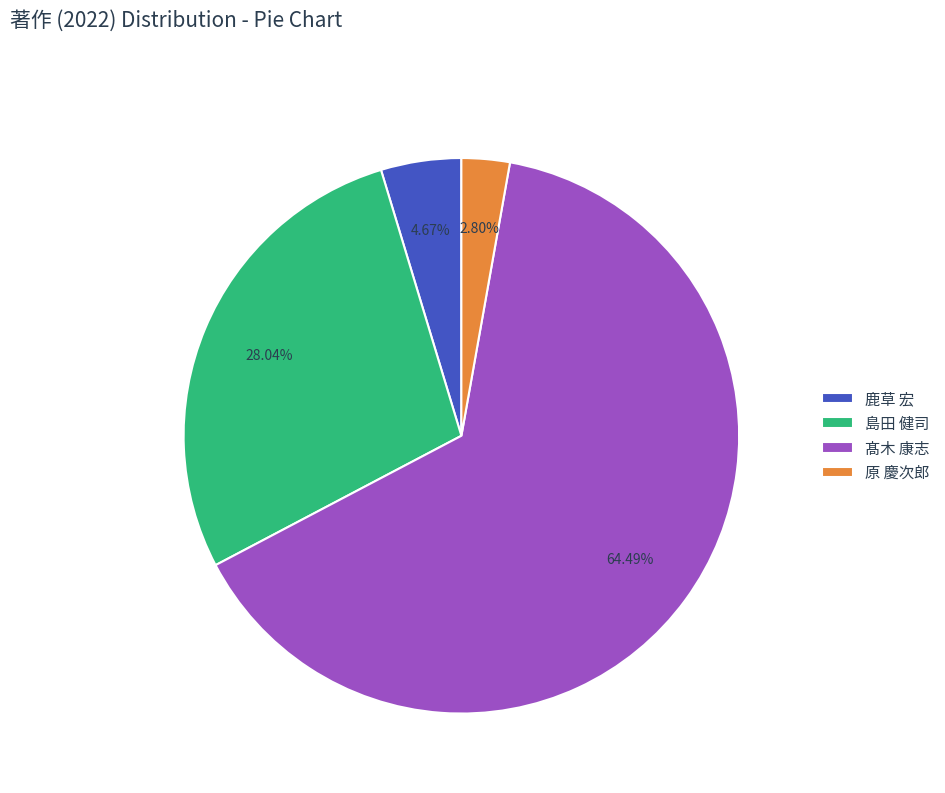

What is the largest slice in the pie chart?

髙木 康志